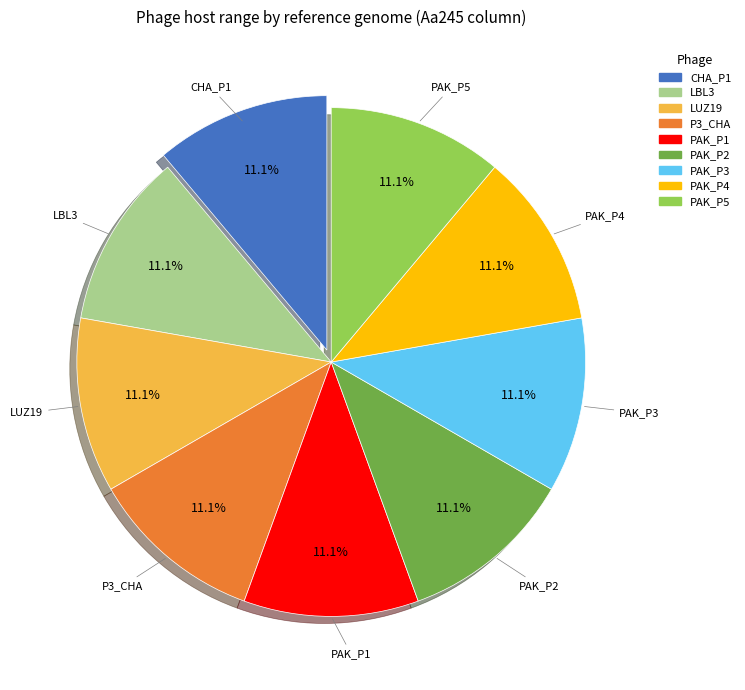

How many slices are in this pie chart?

9